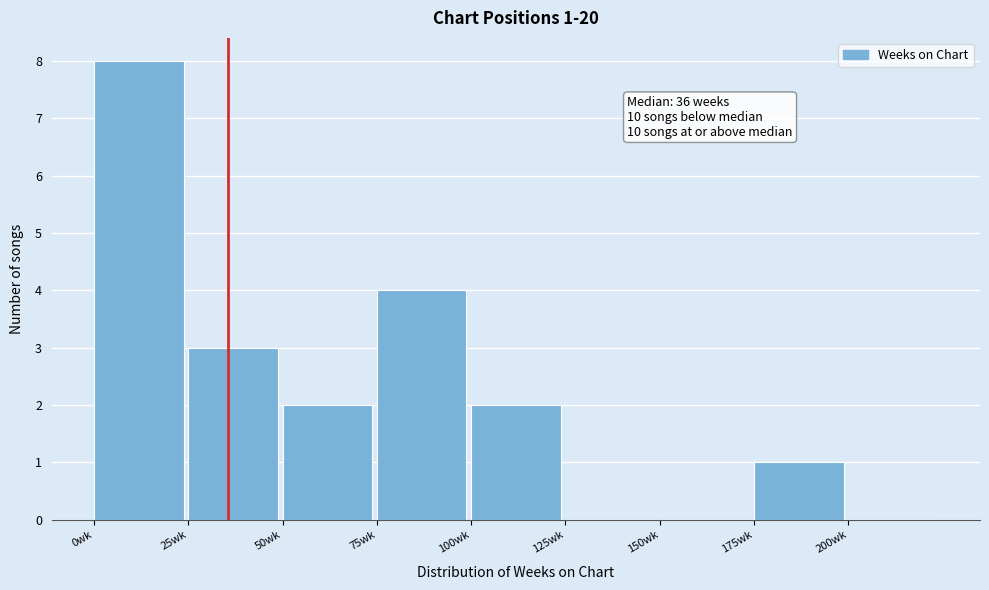

Over which range of the x-axis is the bar tallest?

0 to 25